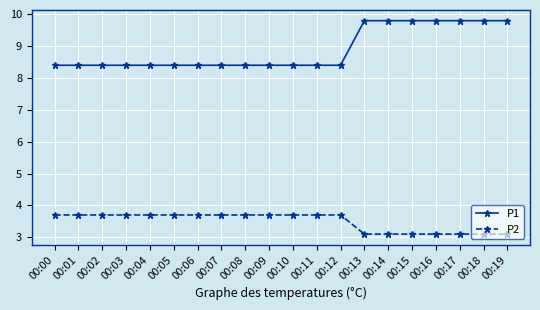

True or false: P1 and P2 intersect in this chart.

False